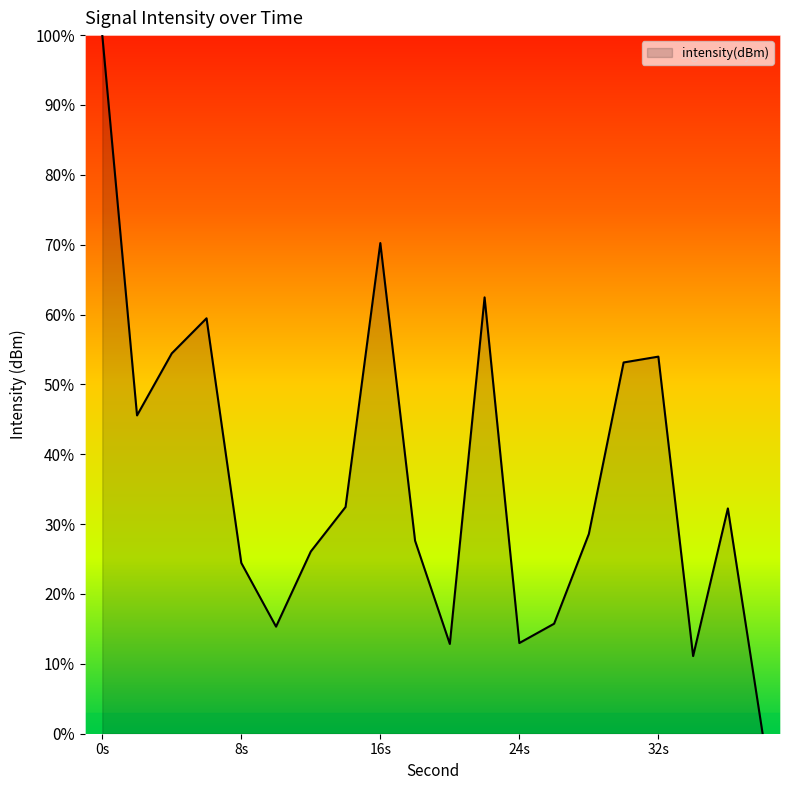

What is the difference between the maximum and minimum values?

100.0